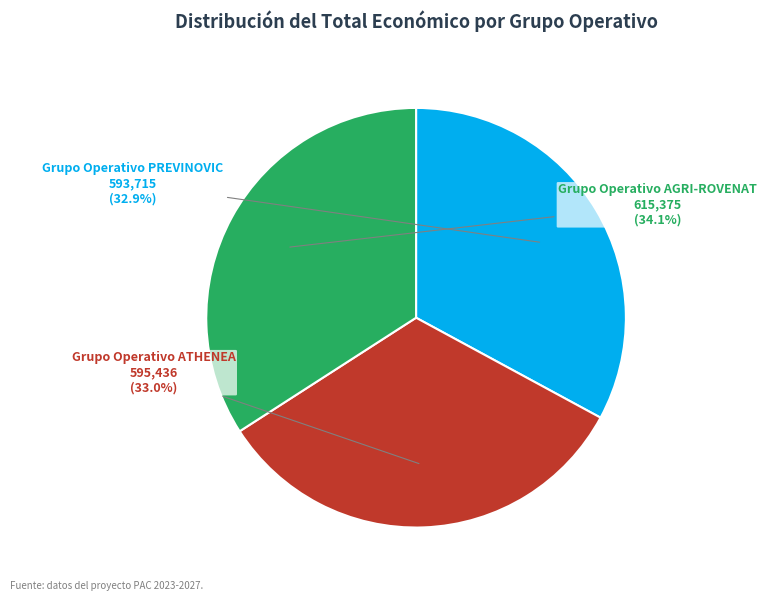

Is there a majority slice in this chart?

No